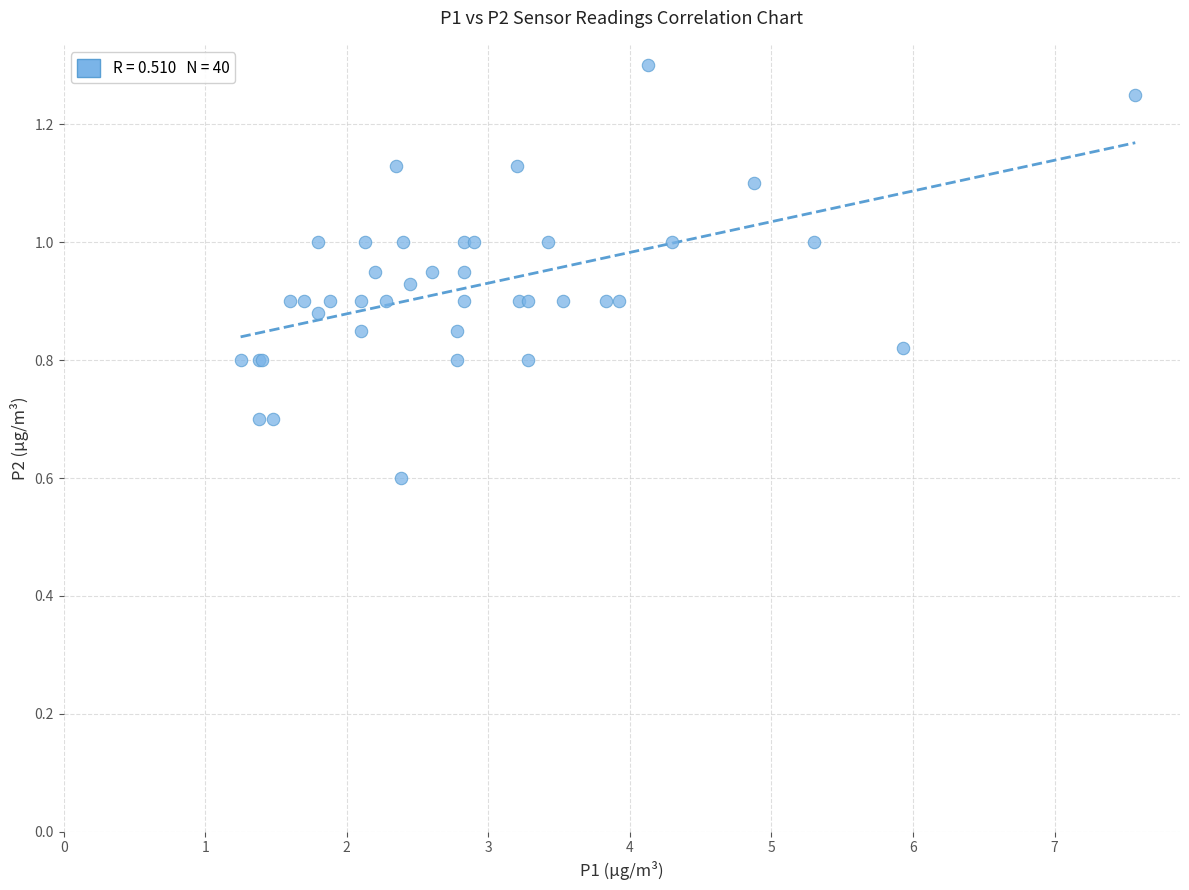

What Y value in the scatter plot is closest to 0?

0.6